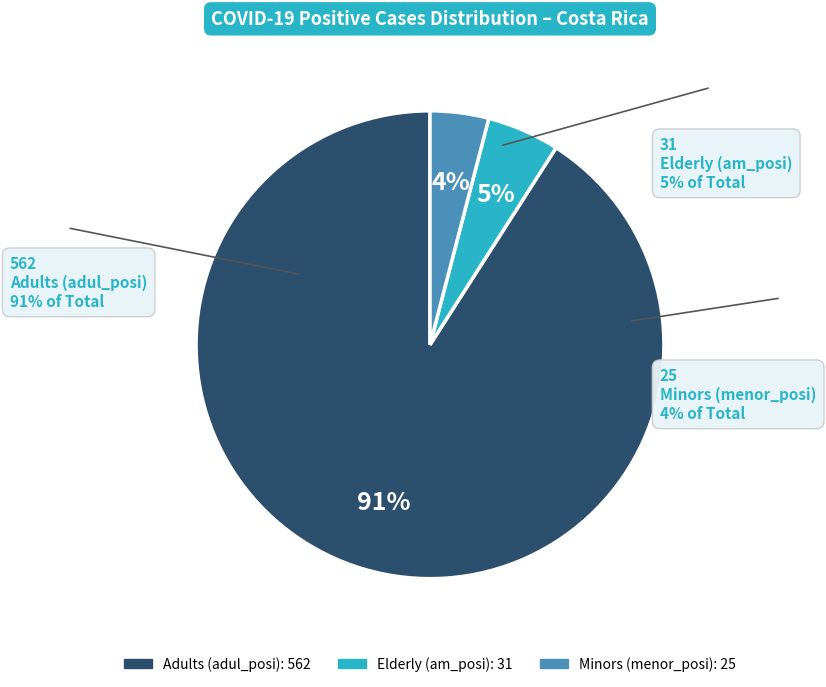

Is there any slice that represents more than half of the pie?

Yes